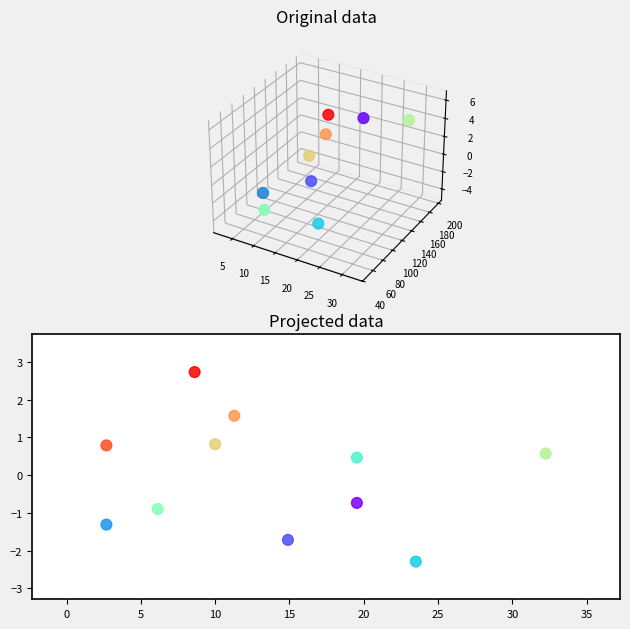

What Y value in the scatter plot is closest to 0?

0.5